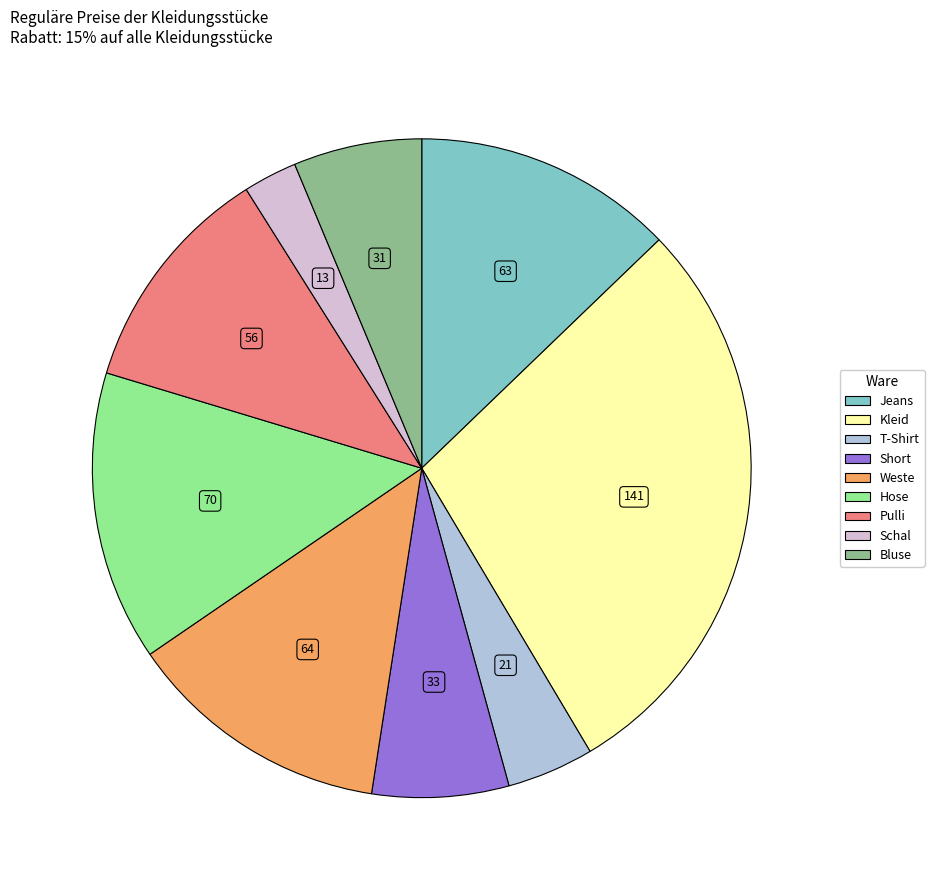

Is it true that Short is 1% of the pie?

False